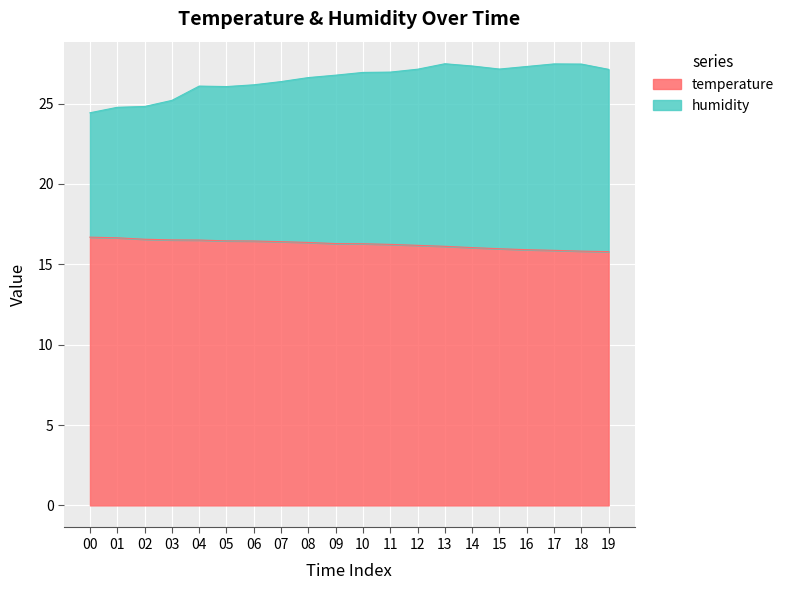

What is the value of the temperature point at the 8th from the left?

16.4